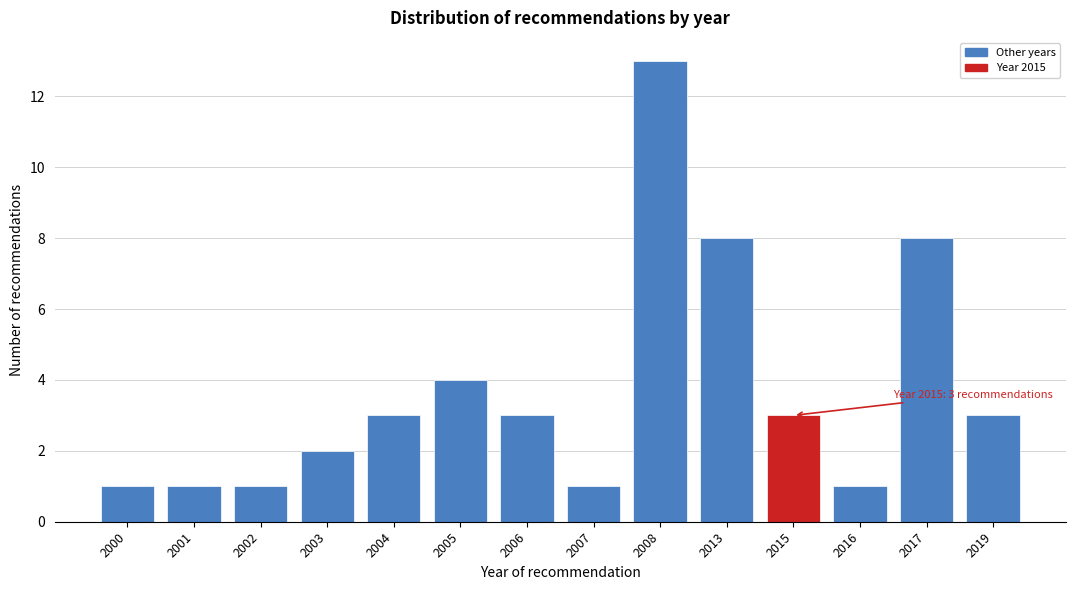

Reading left to right, extract all data points from this chart.

2000=1	2001=1	2002=1	2003=2	2004=3	2005=4	2006=3	2007=1	2008=13	2013=8	2015=3	2016=1	2017=8	2019=3